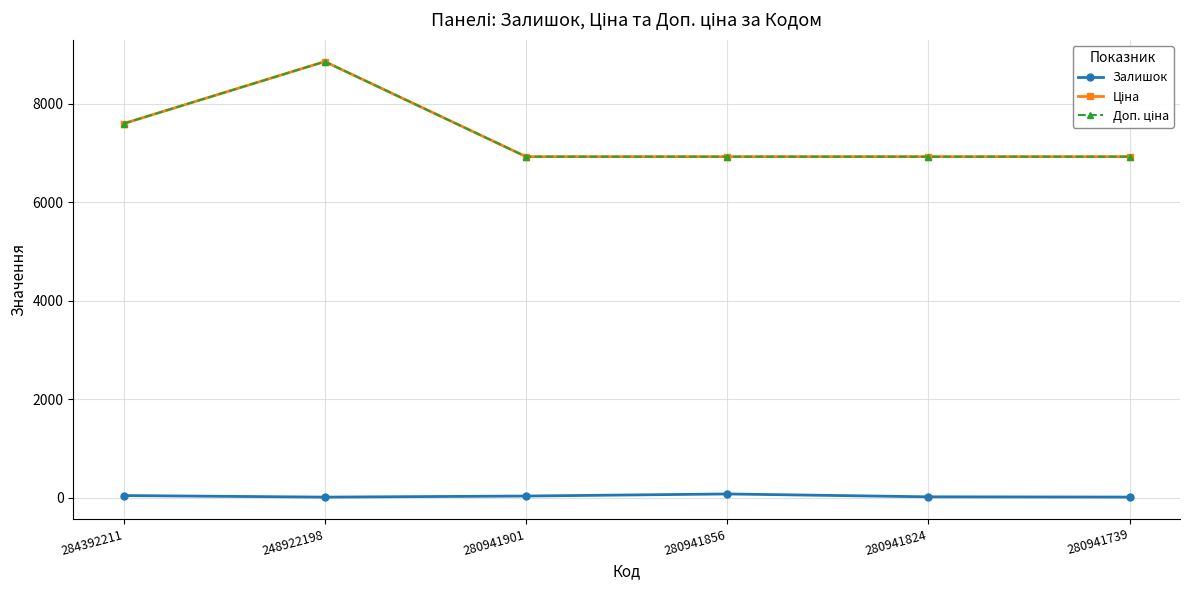

At how many categories does at least one series exceed 2261?

6